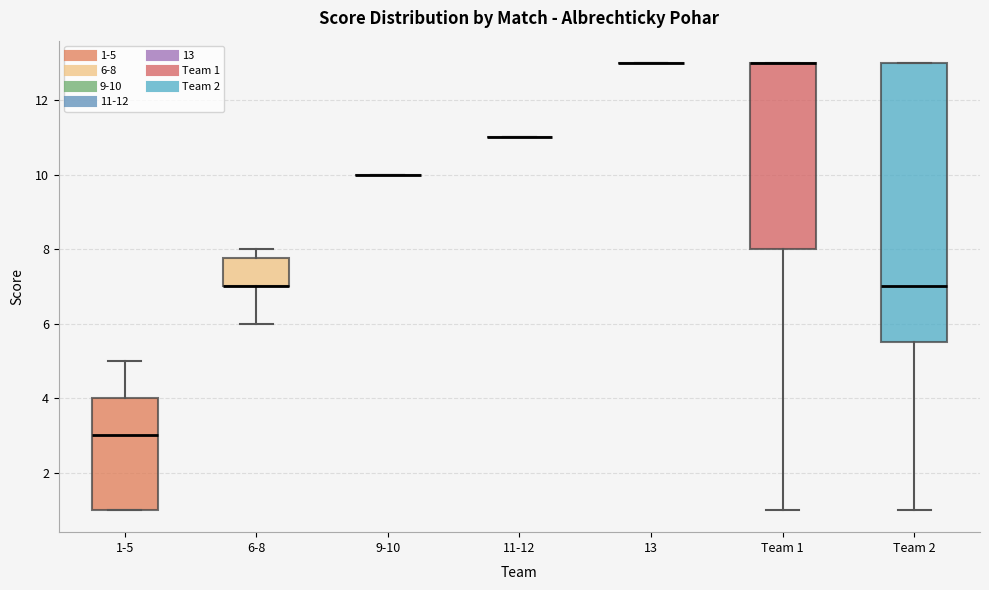

Which box is the tallest, from its lower edge to its upper edge?

Team 2